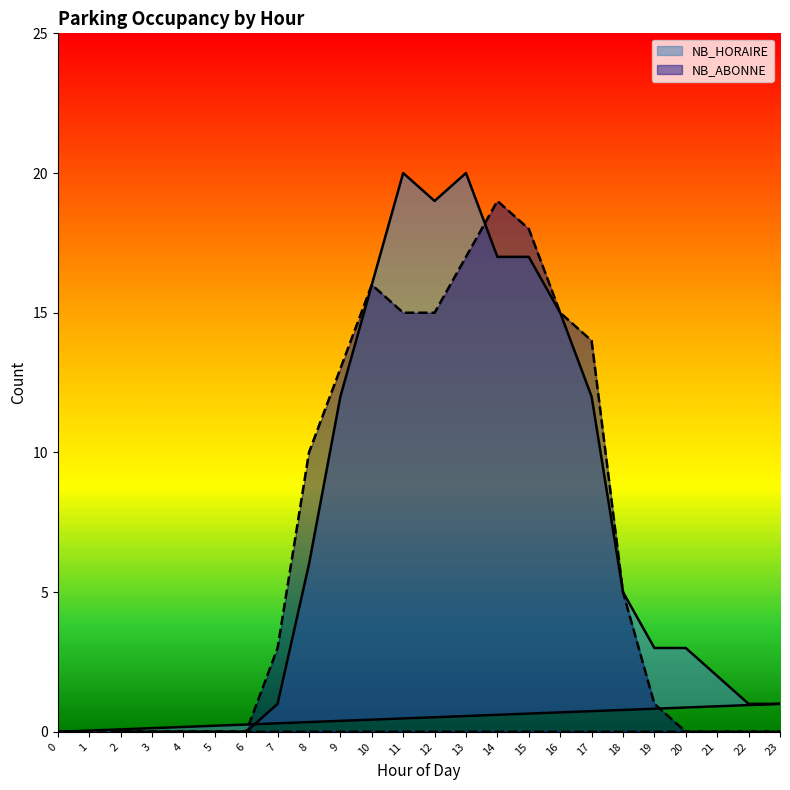

Which series has the largest total across all categories?

NB_HORAIRE